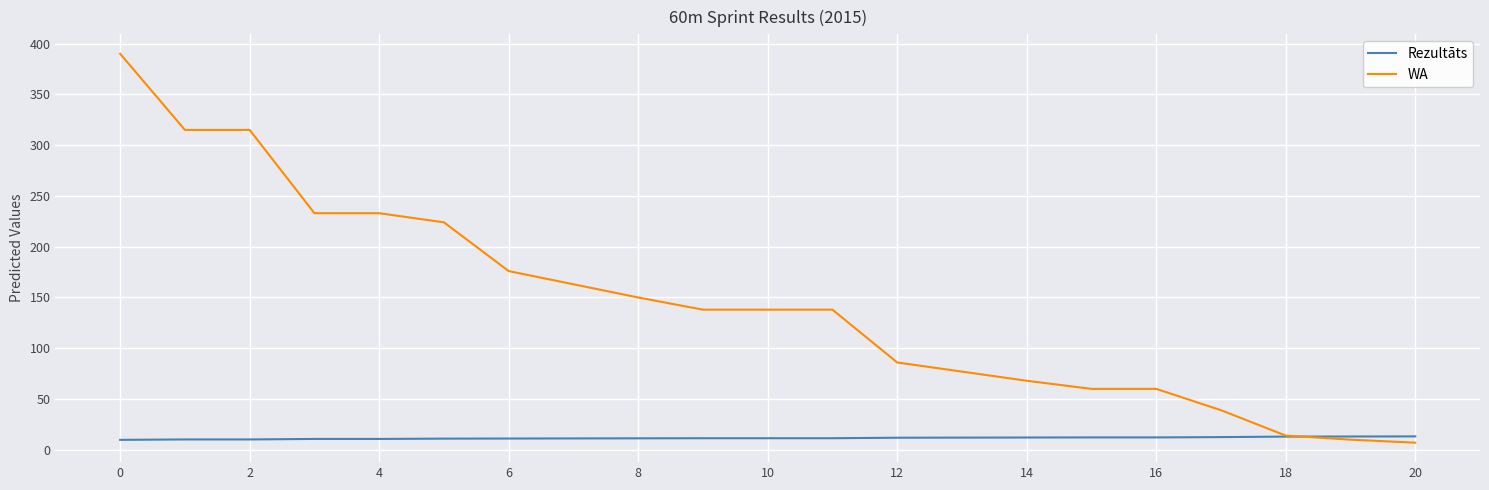

Which series has the widest spread of values?

WA